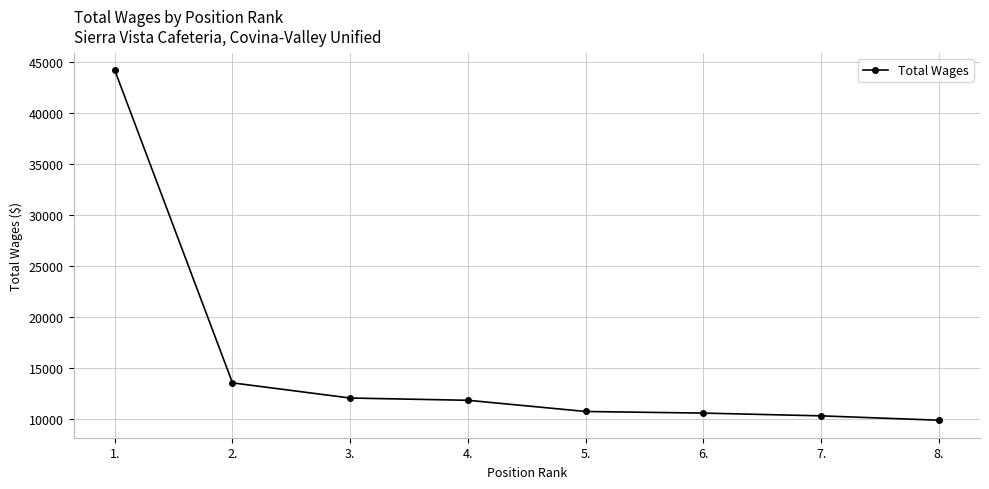

Which has a higher value, 8. or 6.?

6.